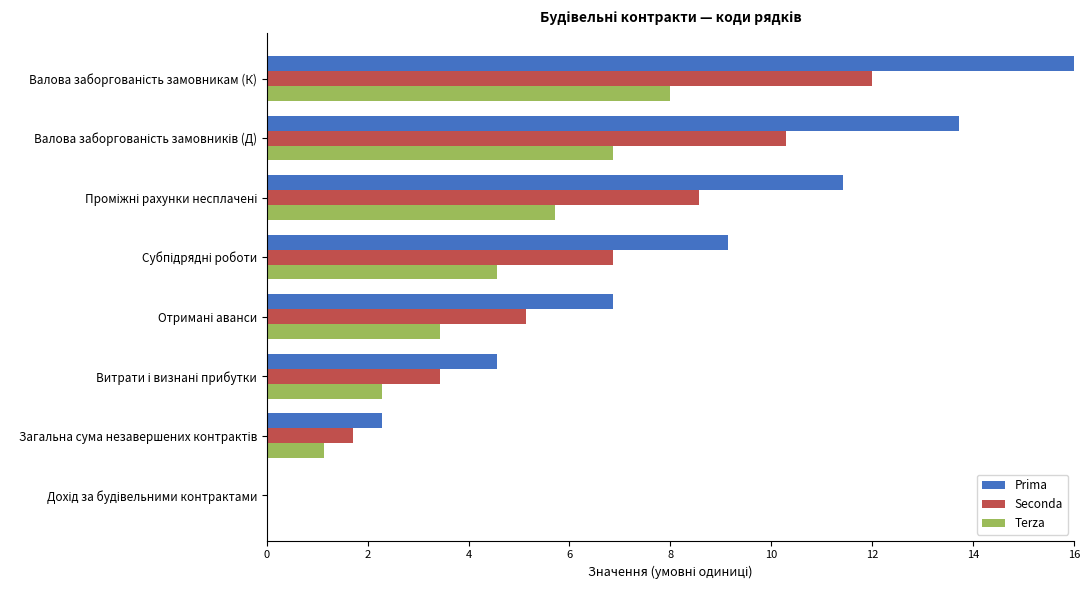

What is the average value of the Prima series?

8.0